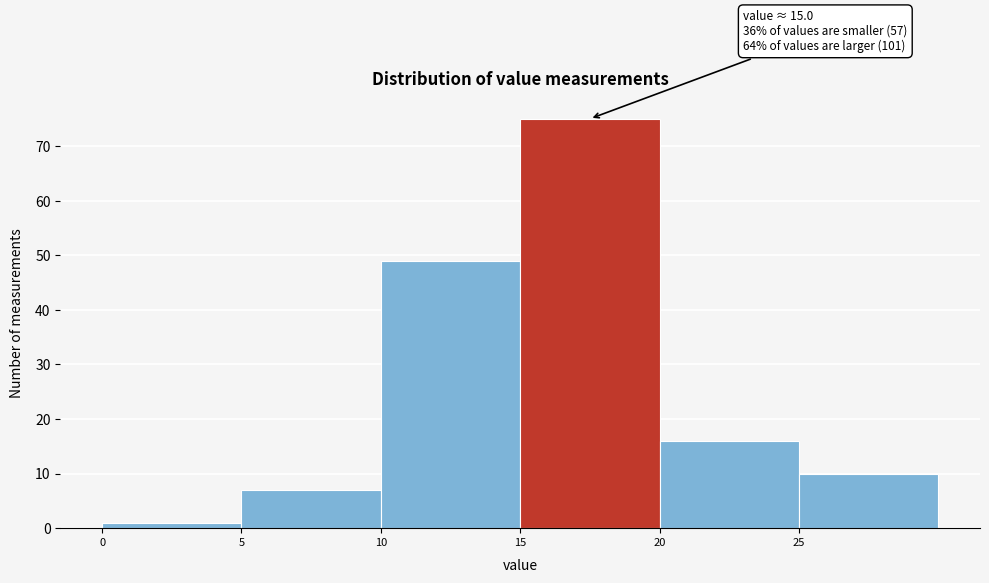

Which range on the x-axis has the tallest bar?

15 to 20